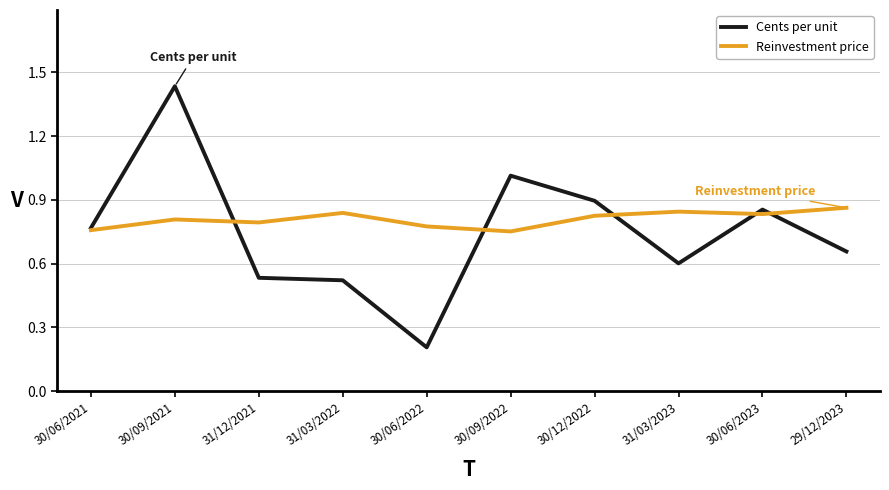

Between 31/12/2021 and 30/06/2022, which series saw the biggest shift?

Cents per unit